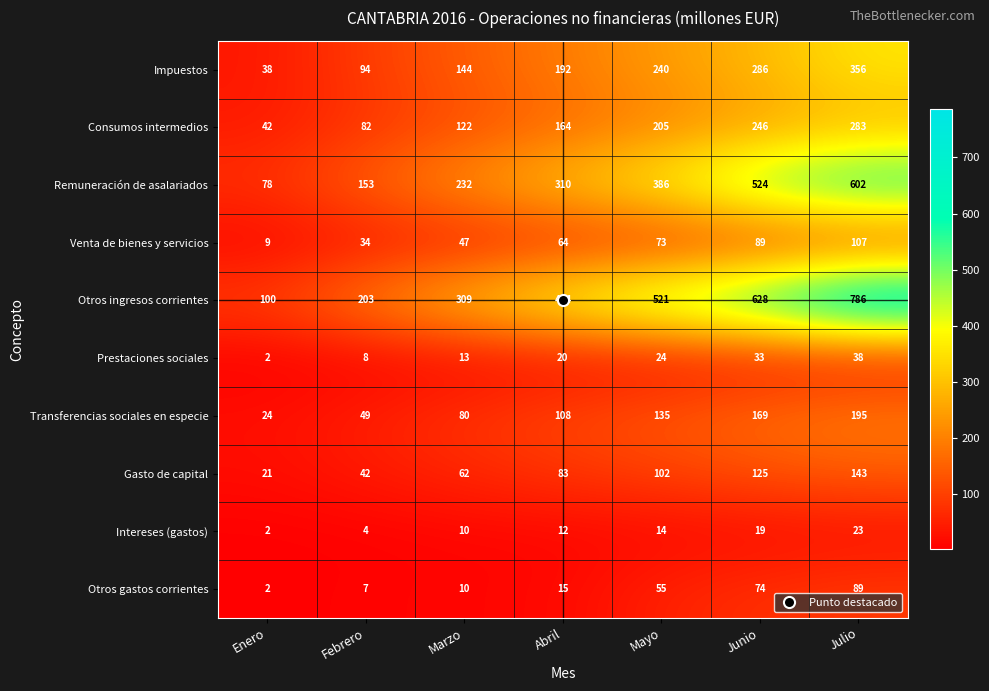

At which label does Otros ingresos corrientes reach its peak?

Julio